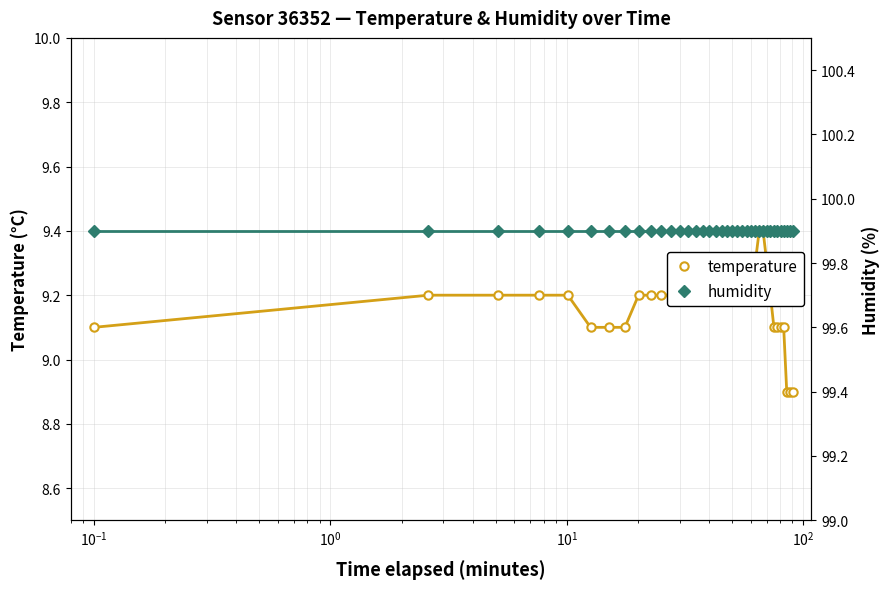

True or false: humidity and temperature intersect in this chart.

False